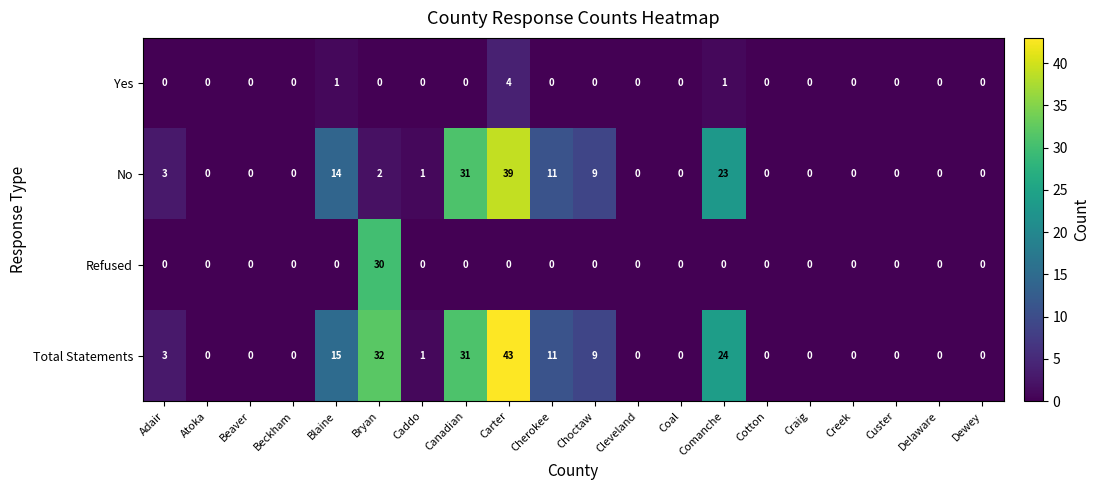

What is the total value across all series at Bryan?

64